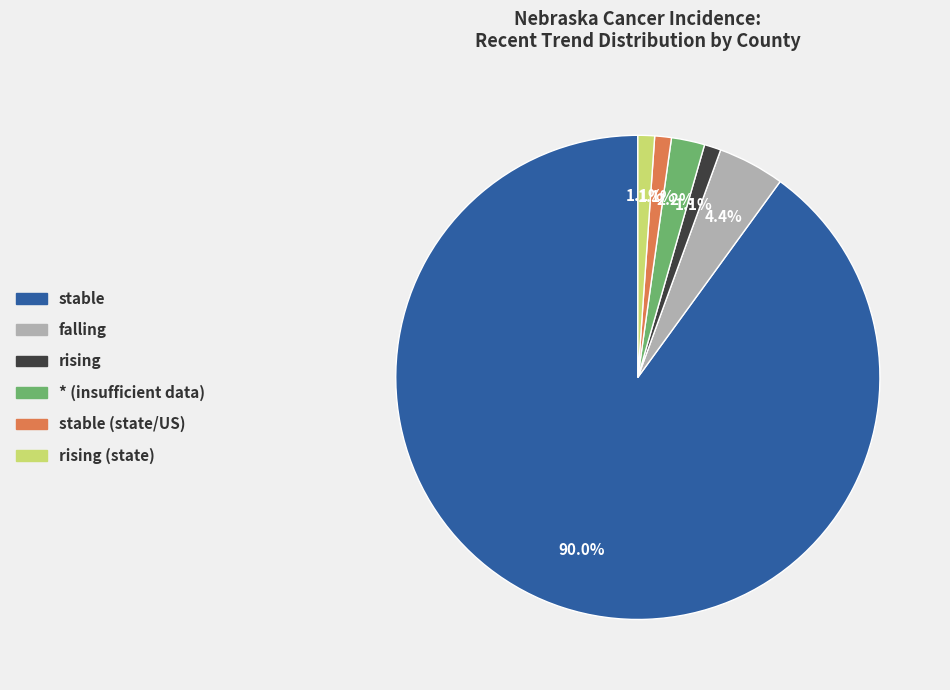

Count the number of slices in the pie.

6